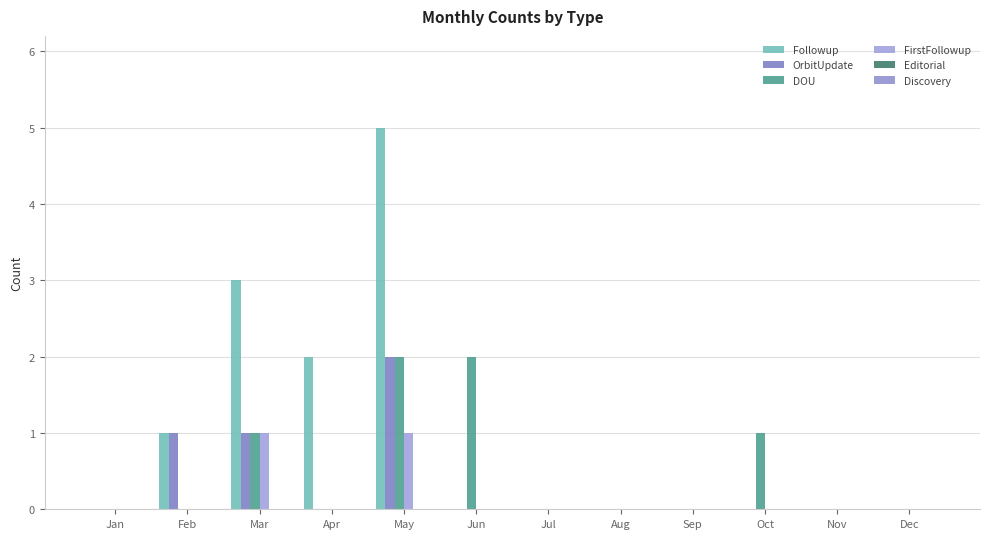

Reading left to right, transcribe all the data shown in this chart.

Followup: Jan=0	Feb=1	Mar=3	Apr=2	May=5	Jun=0	Jul=0	Aug=0	Sep=0	Oct=0	Nov=0	Dec=0
OrbitUpdate: Jan=0	Feb=1	Mar=1	Apr=0	May=2	Jun=0	Jul=0	Aug=0	Sep=0	Oct=0	Nov=0	Dec=0
DOU: Jan=0	Feb=0	Mar=1	Apr=0	May=2	Jun=2	Jul=0	Aug=0	Sep=0	Oct=1	Nov=0	Dec=0
FirstFollowup: Jan=0	Feb=0	Mar=1	Apr=0	May=1	Jun=0	Jul=0	Aug=0	Sep=0	Oct=0	Nov=0	Dec=0
Editorial: Jan=0	Feb=0	Mar=0	Apr=0	May=0	Jun=0	Jul=0	Aug=0	Sep=0	Oct=0	Nov=0	Dec=0
Discovery: Jan=0	Feb=0	Mar=0	Apr=0	May=0	Jun=0	Jul=0	Aug=0	Sep=0	Oct=0	Nov=0	Dec=0